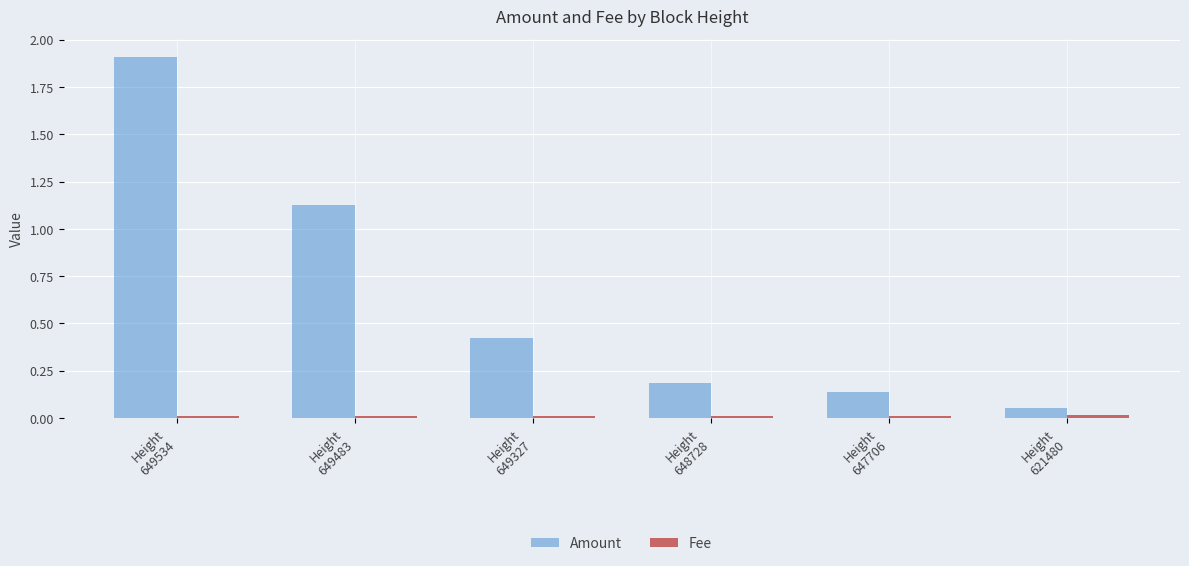

Which series has the largest total across all categories?

Amount